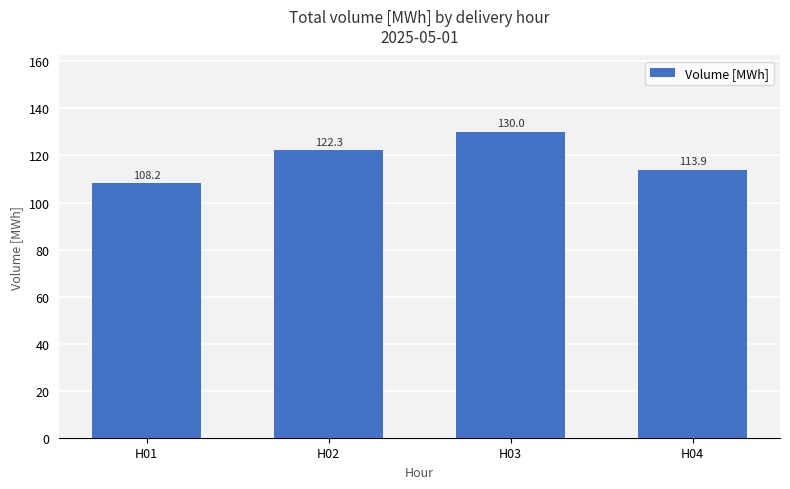

What is the change in value from H01 to H04?

+5.7